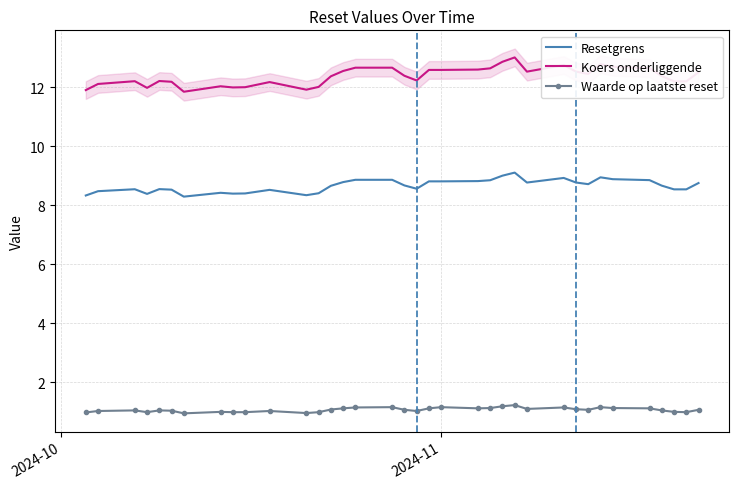

How many data points in Waarde op laatste reset are less than 1?

8